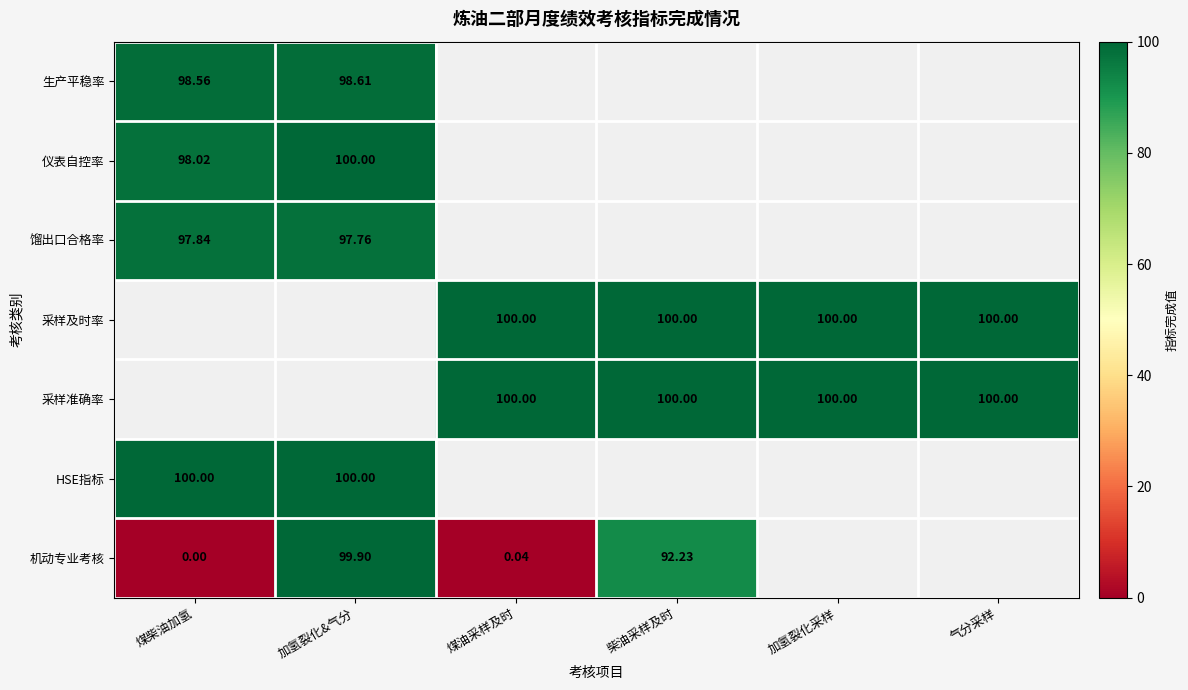

True or false: 采样及时率 has a value of 64.1 at 加氢裂化采样.

False